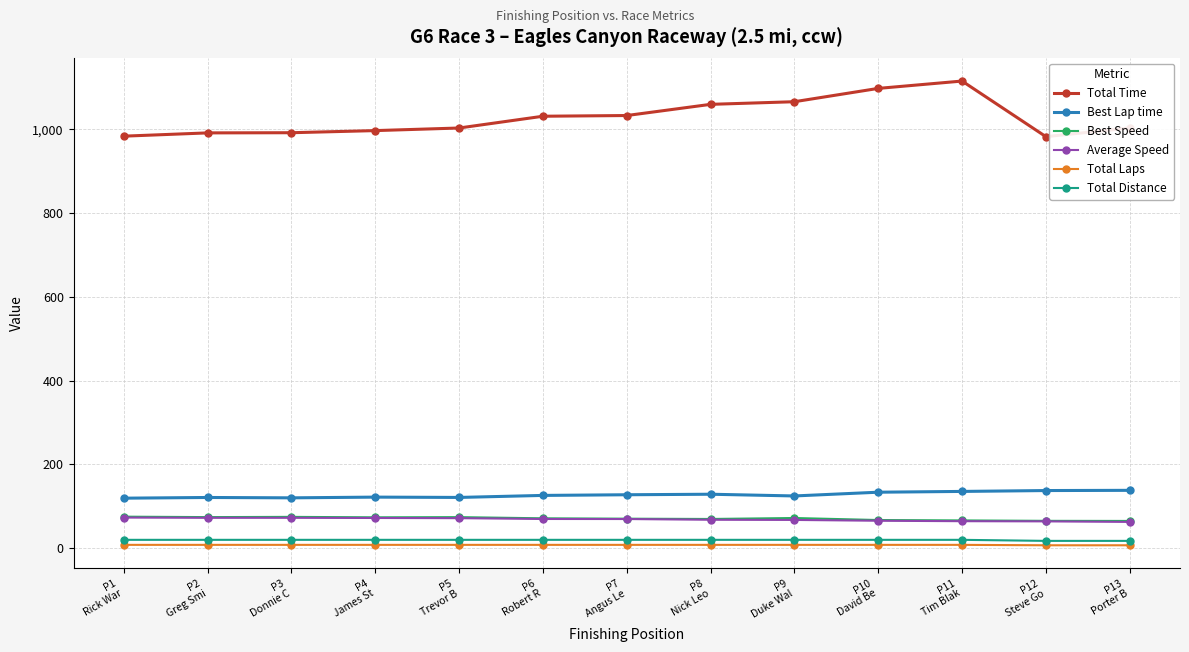

Is it true that Total Time equals 527.7 at P3
Donnie C?

False